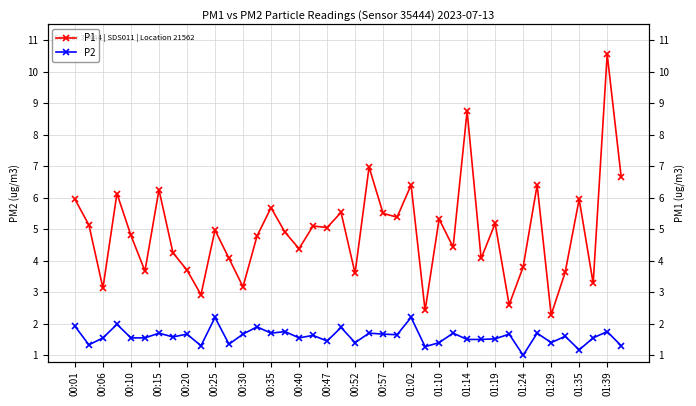

What is the difference between the P2 values at 27 and 01:35?

0.2